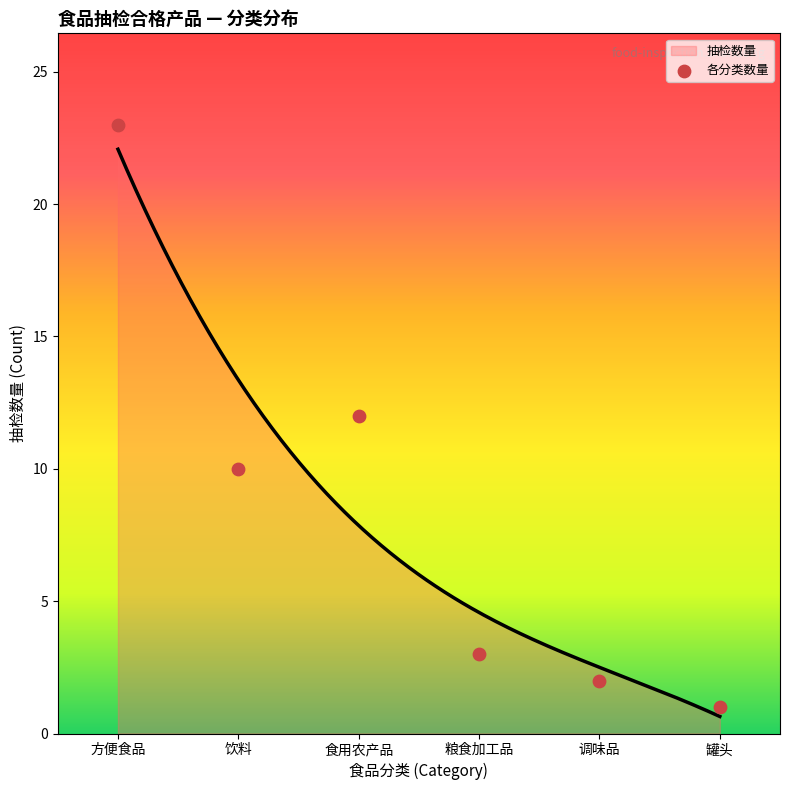

What is the change in value from 调味品 to 罐头?

-1